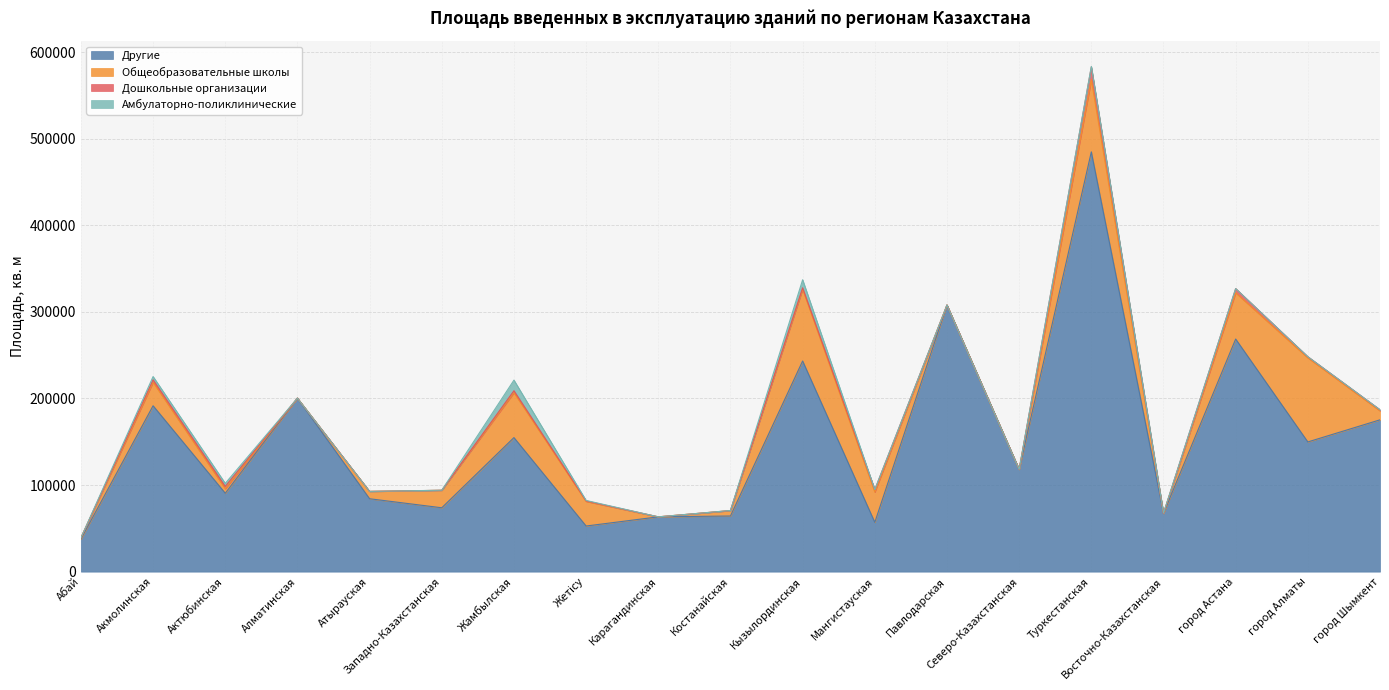

What is the average value of the Другие series?

151839